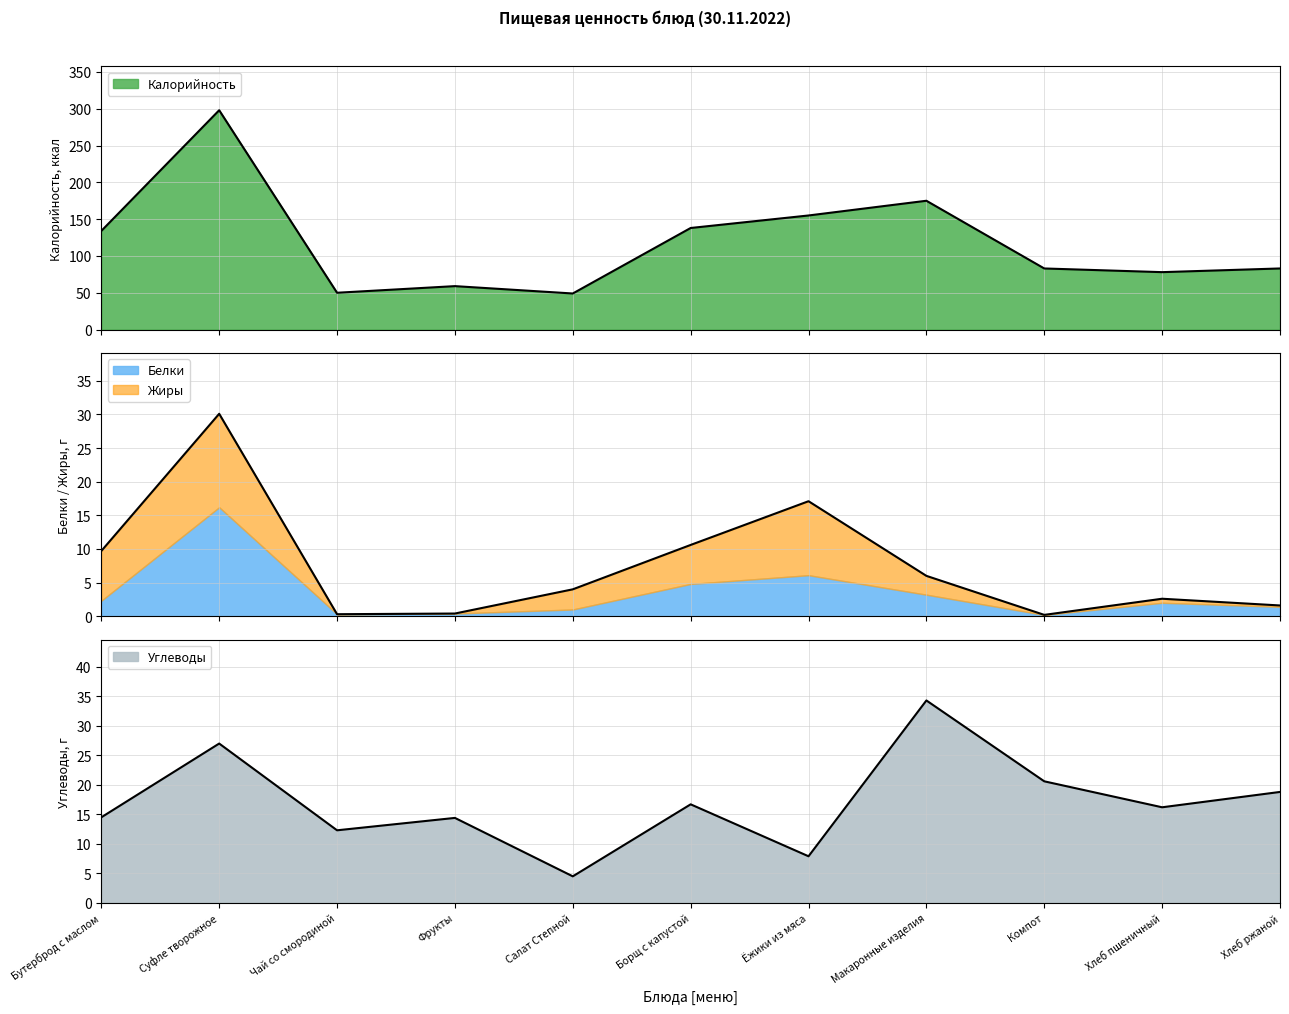

What is the total value across all series at Компот?

103.6